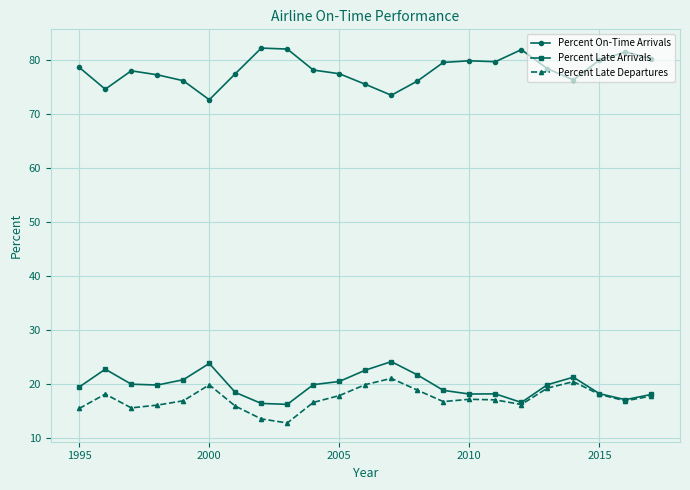

What is the value of the Percent On-Time Arrivals point at the 17th from the left?

79.6